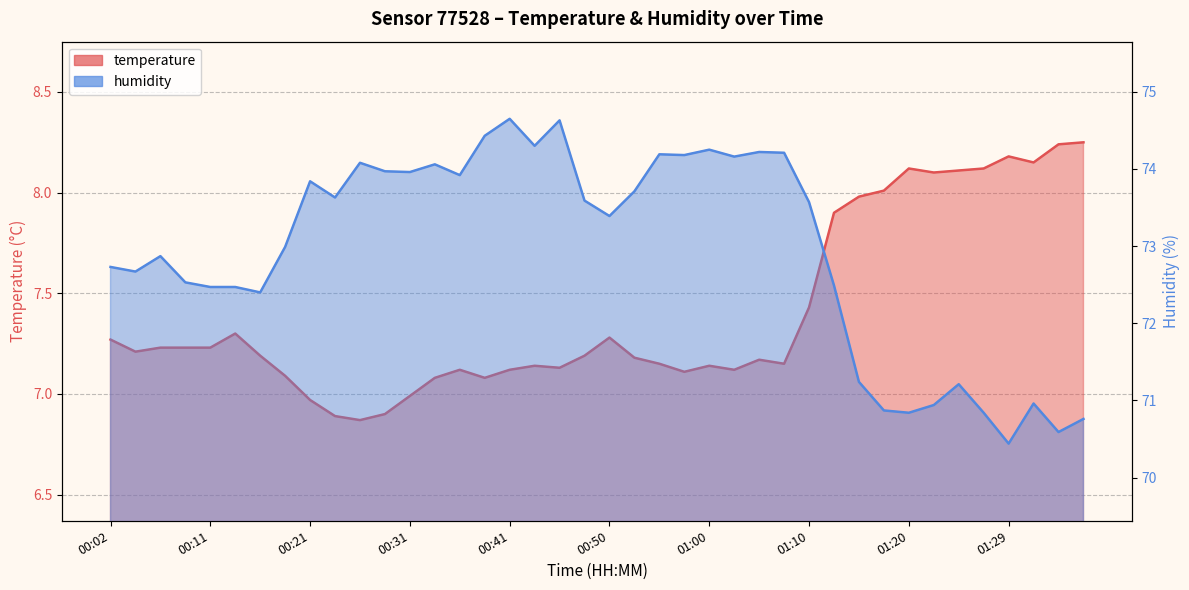

True or false: temperature and humidity cross at least once.

False